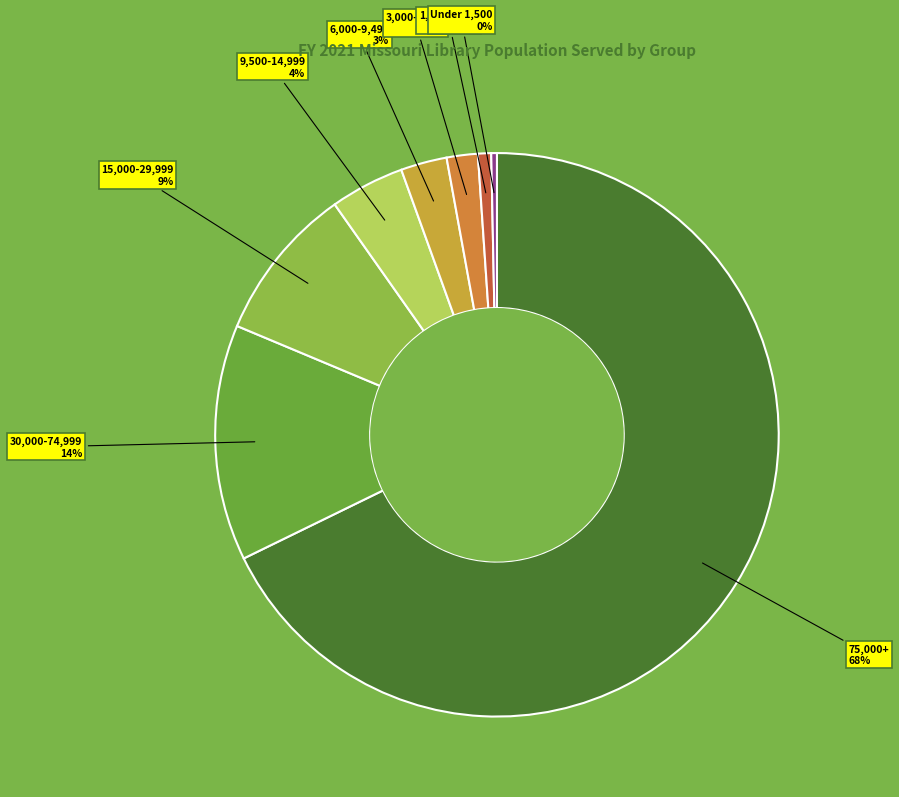

How many slices are in this pie chart?

8